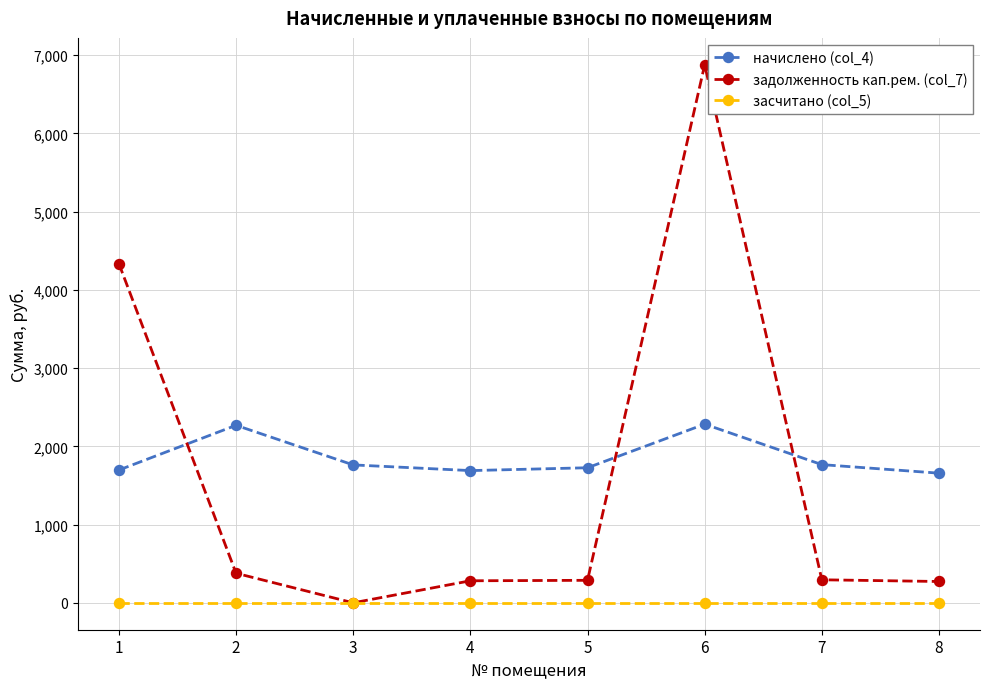

The value of начислено (col_4) at 8 is 362.8. True or false?

False